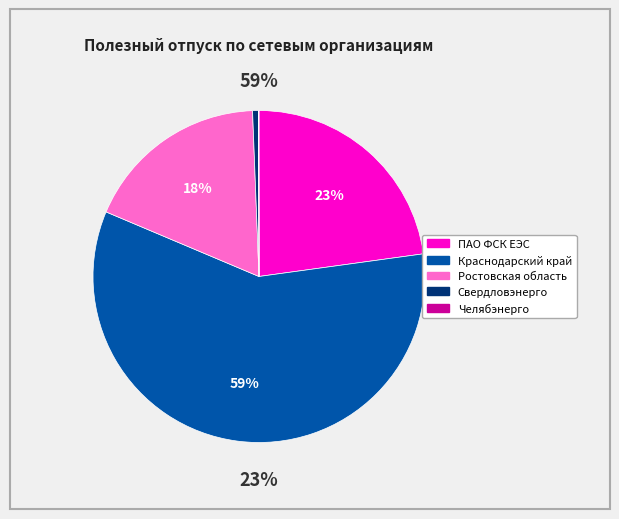

Does Краснодарский край represent more than half of the total?

Yes